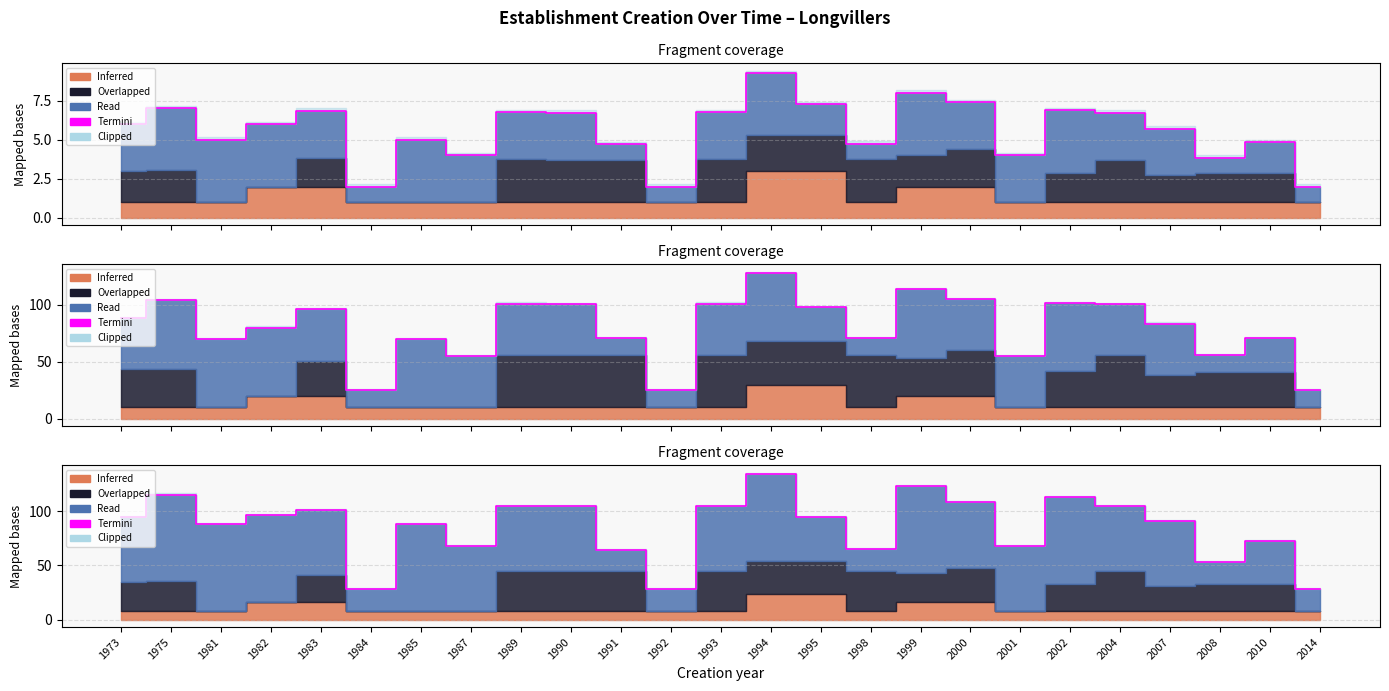

Which category has the highest value across all series?

1994